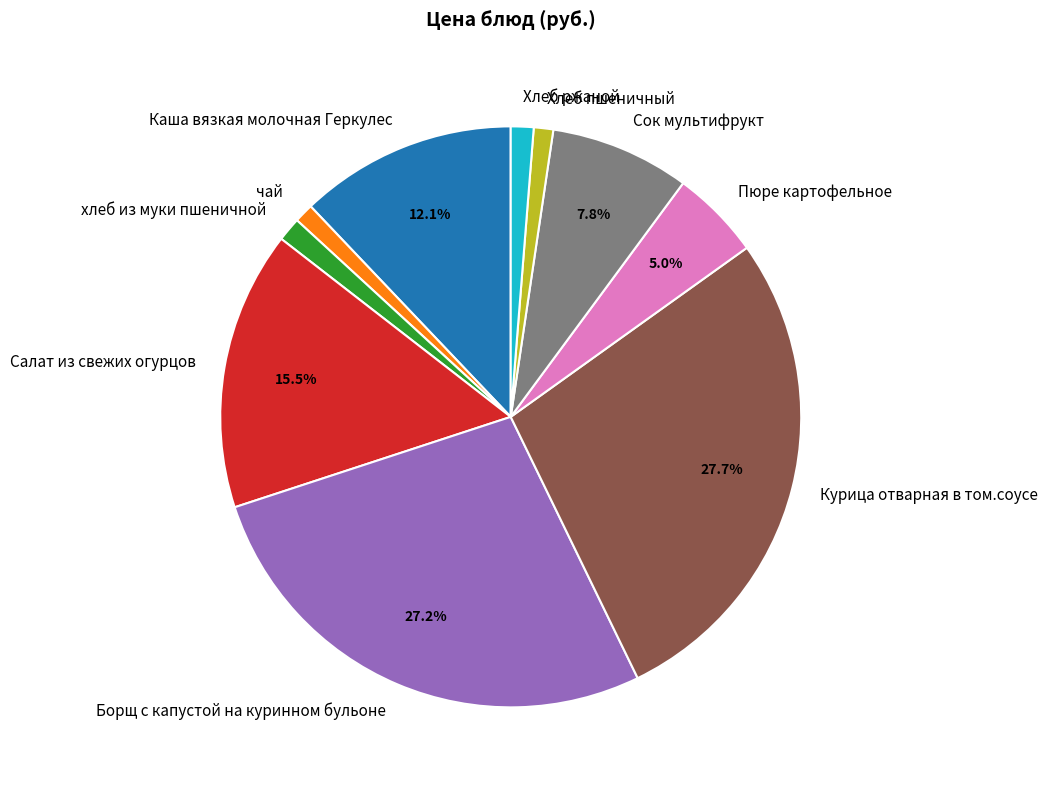

To the nearest percent, what is the average slice percentage?

10%